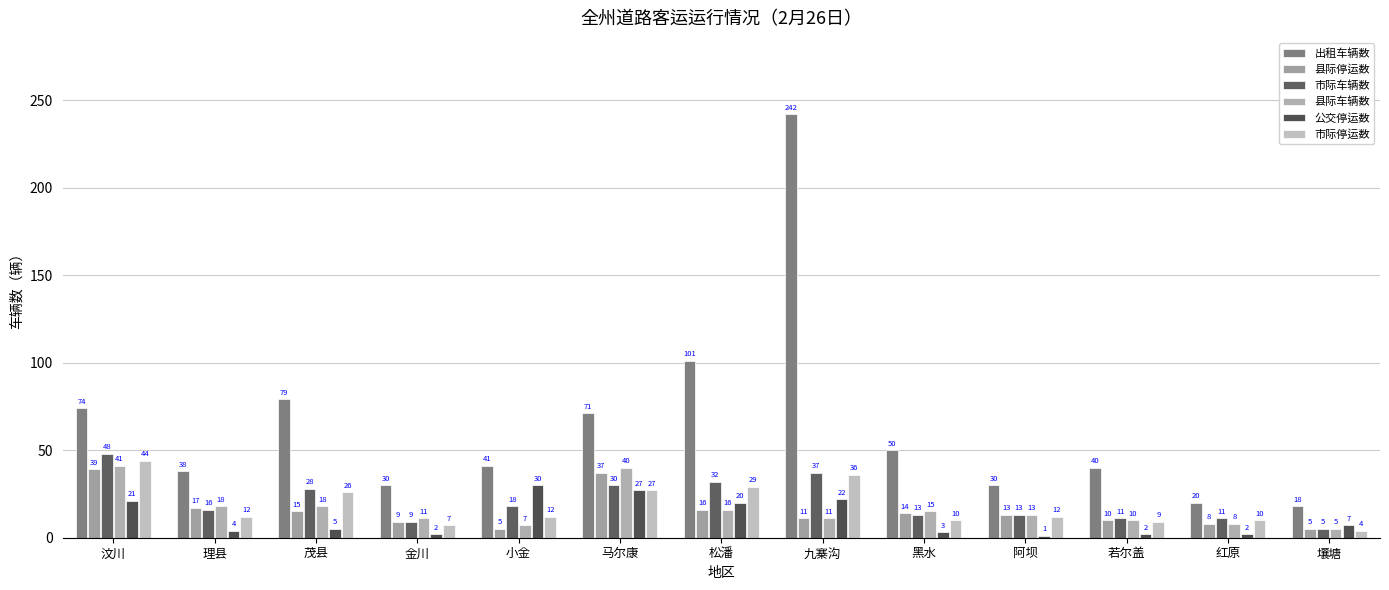

What is the difference between the 县际车辆数 values at 小金 and 金川?

4